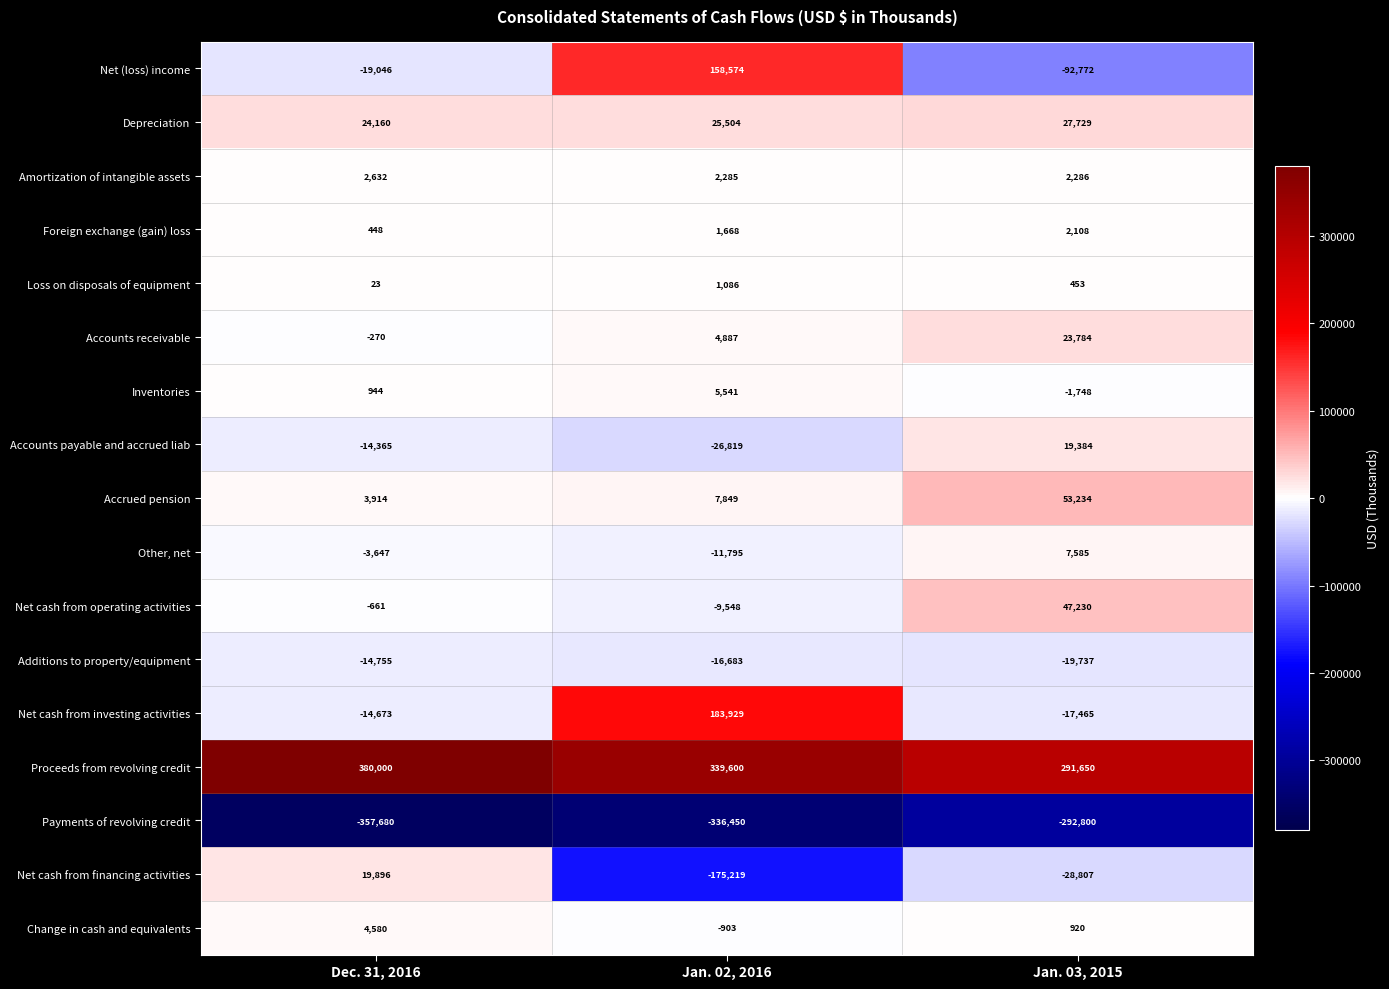

What is the minimum value for Inventories?

-1748